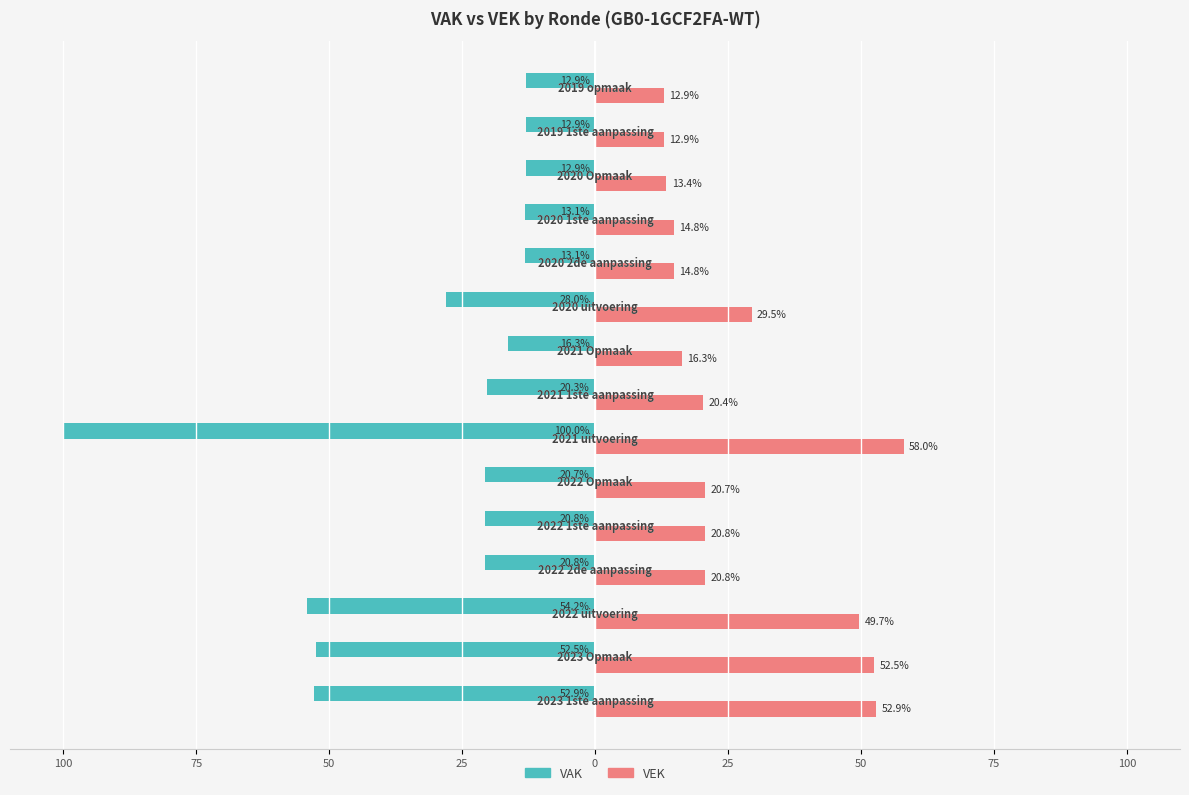

Reading left to right, list all the values displayed in this chart.

VAK: -52.9	-52.5	-54.2	-20.8	-20.8	-20.7	-100.0	-20.3	-16.3	-28.0	-13.1	-13.1	-12.9	-12.9	-12.9
VEK: 52.9	52.5	49.7	20.8	20.8	20.7	58.0	20.4	16.3	29.5	14.8	14.8	13.4	12.9	12.9